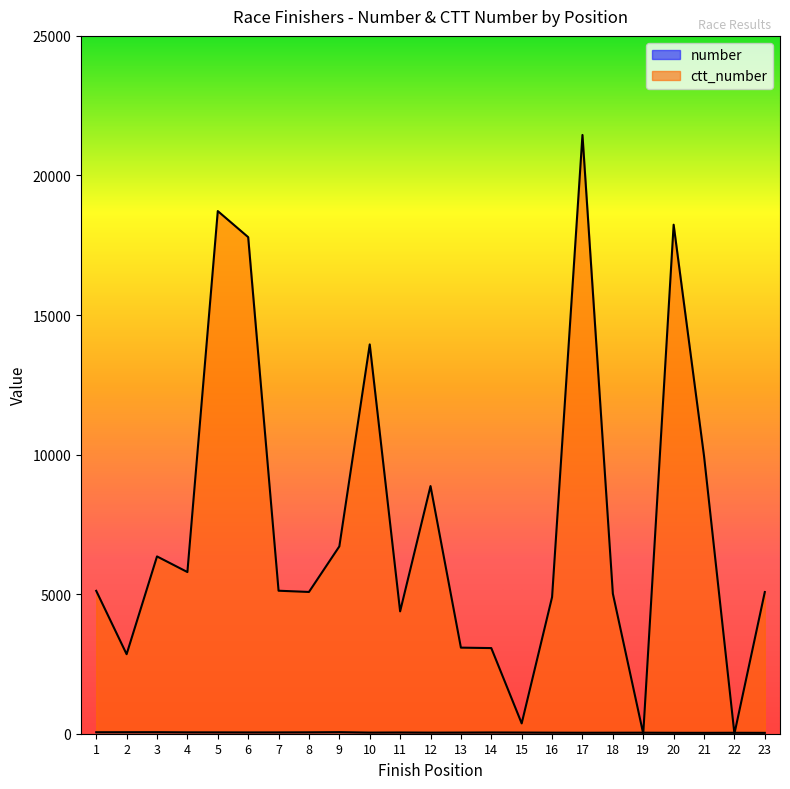

True or false: number has a value of 11 at 15.

False